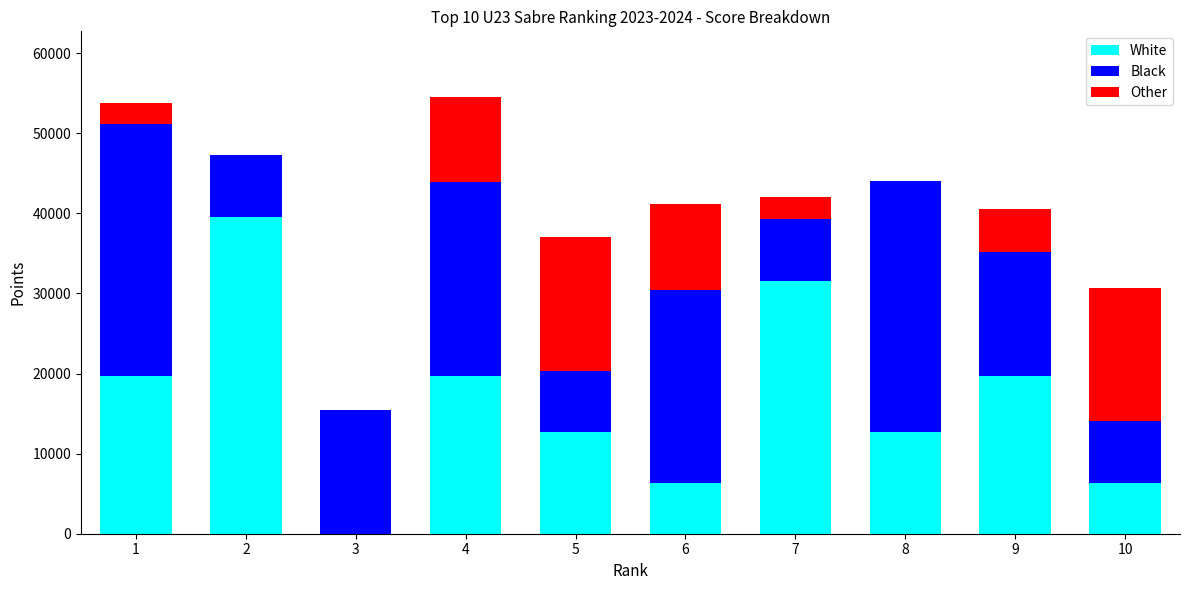

What are all the series names shown in the legend?

White, Black, Other